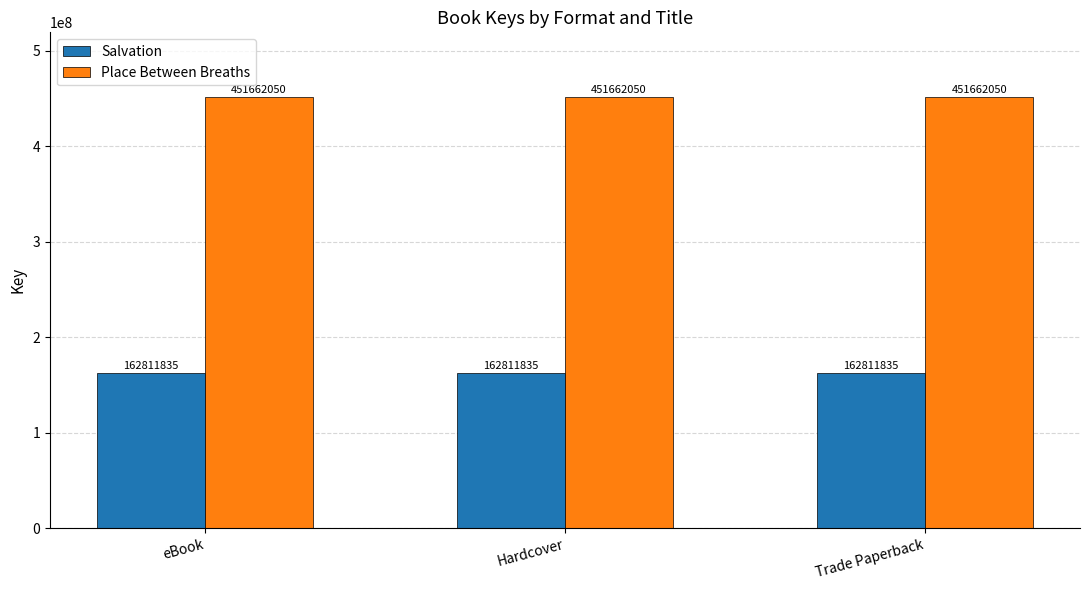

What is the greatest value displayed?

451662050